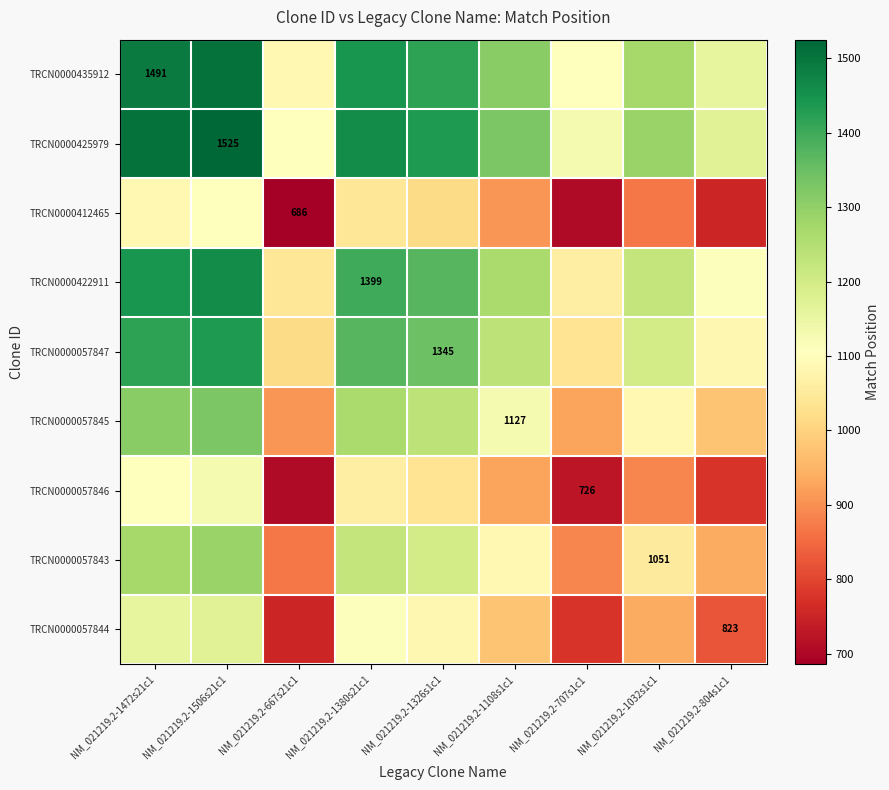

Rank the series at NM_021219.2-1380s21c1 from highest to lowest value.

TRCN0000425979, TRCN0000435912, TRCN0000422911, TRCN0000057847, TRCN0000057845, TRCN0000057843, TRCN0000057844, TRCN0000057846, TRCN0000412465